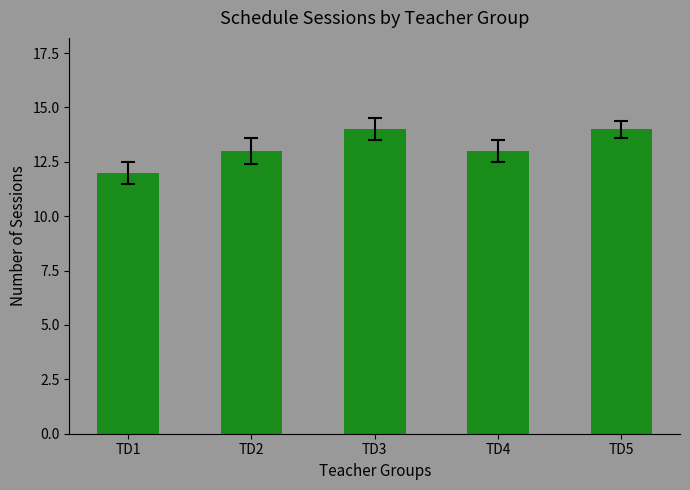

Read the value at TD5.

14